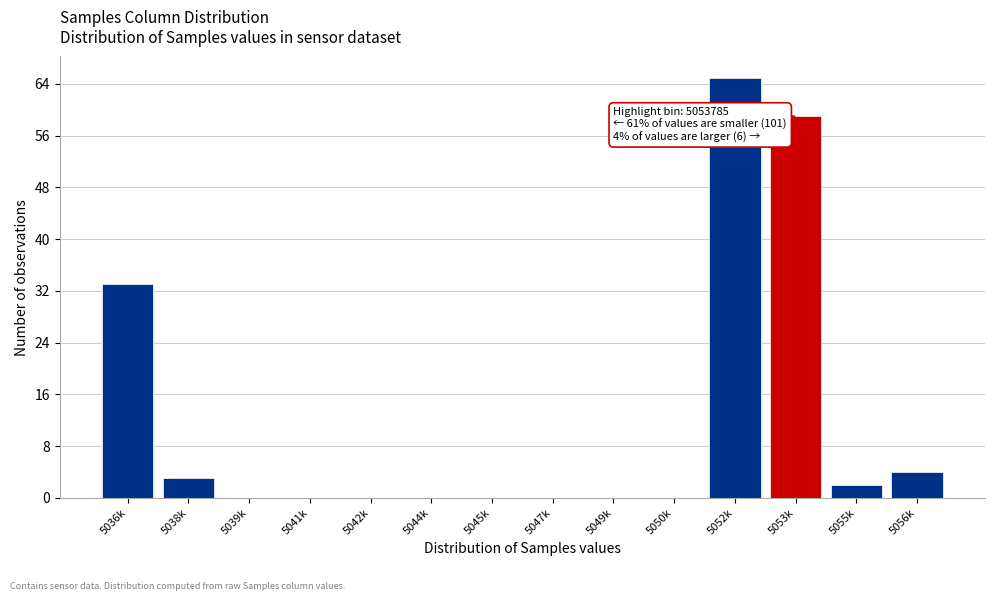

Reading left to right, list all the values displayed in this chart.

5036k=33	5038k=3	5039k=0	5041k=0	5042k=0	5044k=0	5045k=0	5047k=0	5049k=0	5050k=0	5052k=65	5053k=59	5055k=2	5056k=4